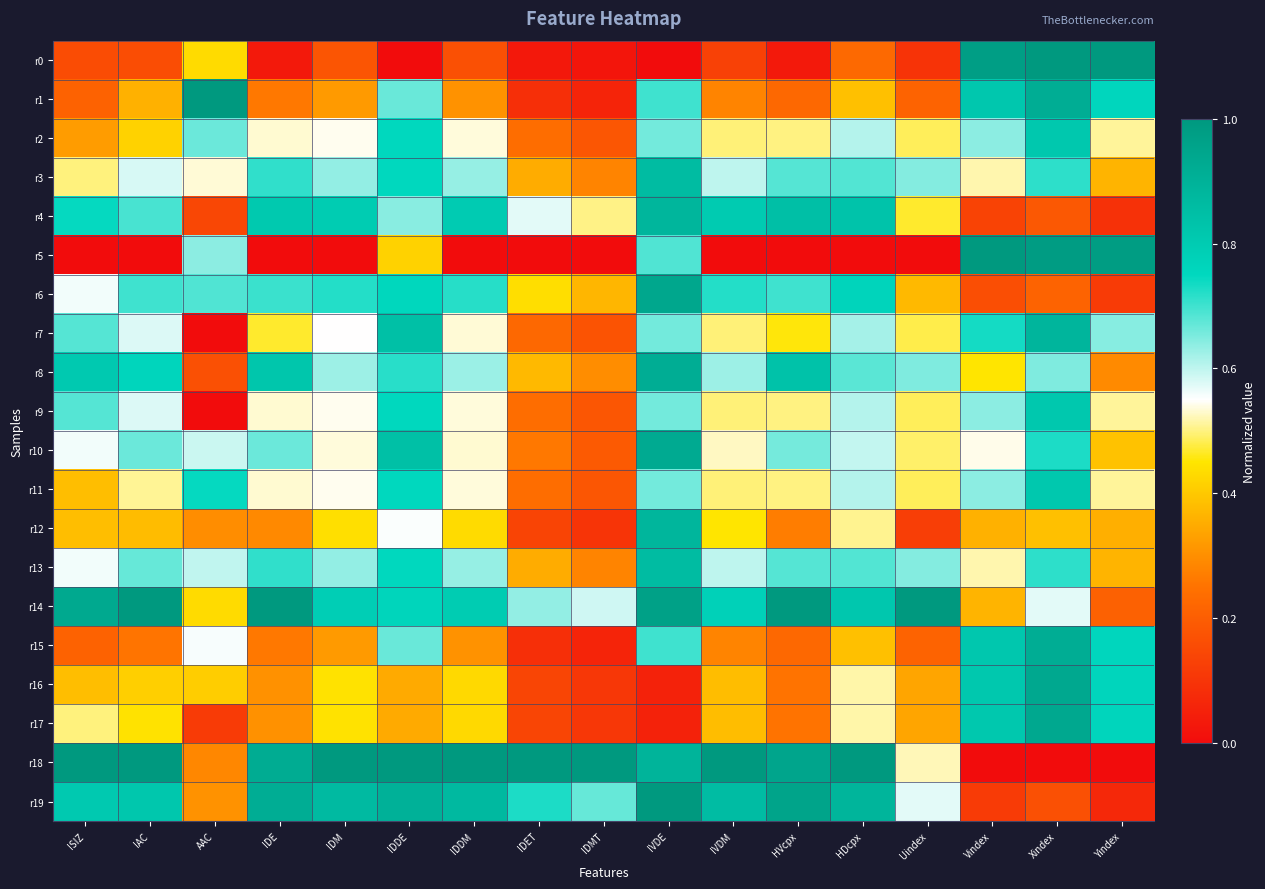

At ISIZ, list the series in order from smallest to largest.

r5, r0, r1, r15, r2, r11, r12, r16, r3, r17, r6, r10, r13, r7, r9, r4, r8, r19, r14, r18